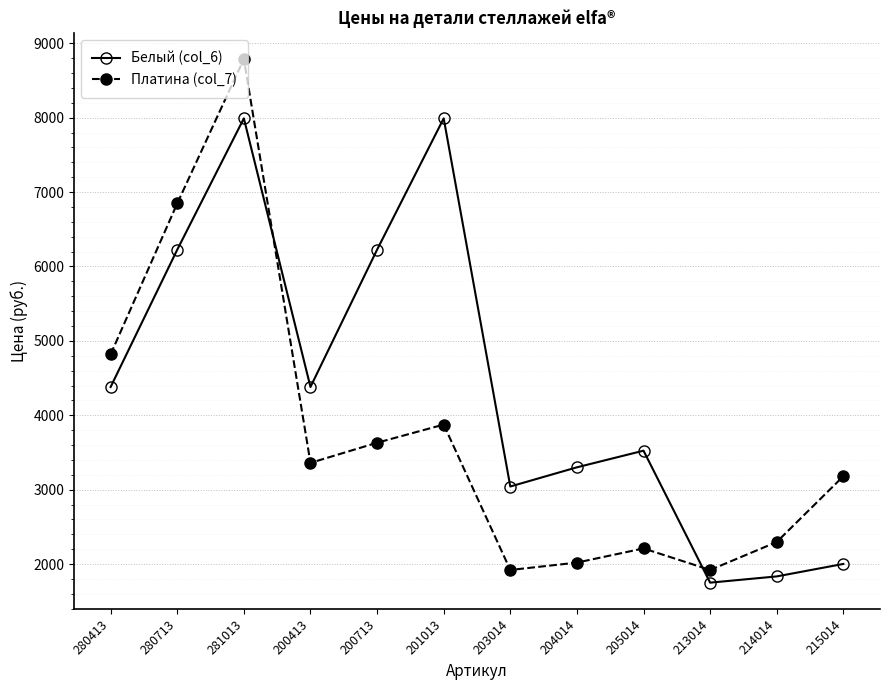

Does the chart have visible grid lines?

Yes